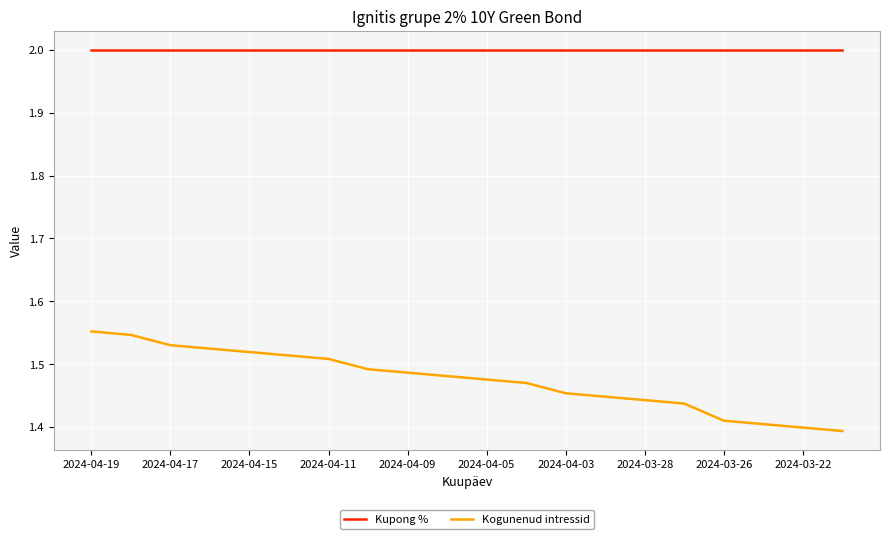

True or false: Kogunenud intressid and Kupong % cross at least once.

False